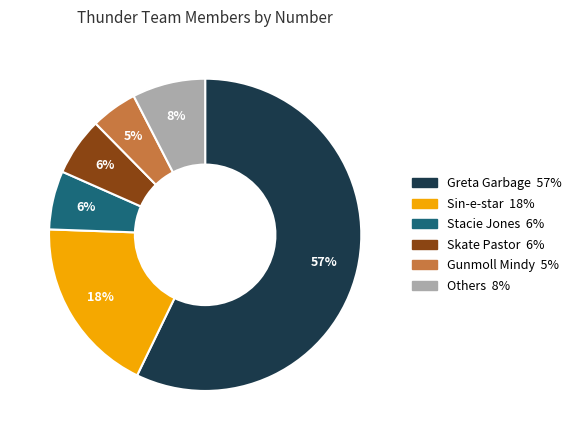

Is there a majority slice in this chart?

Yes